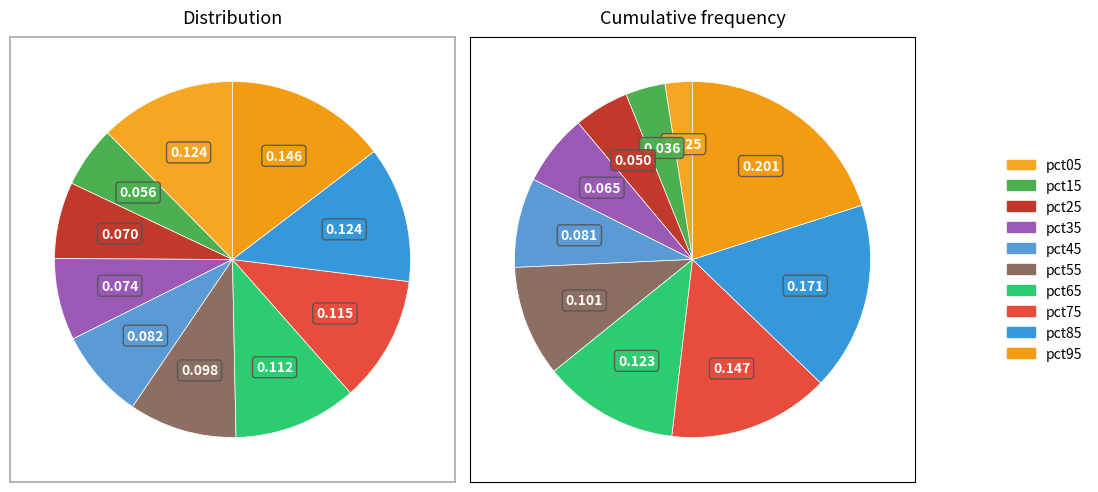

To the nearest percent, what is the difference between the largest and smallest slice percentages?

9%